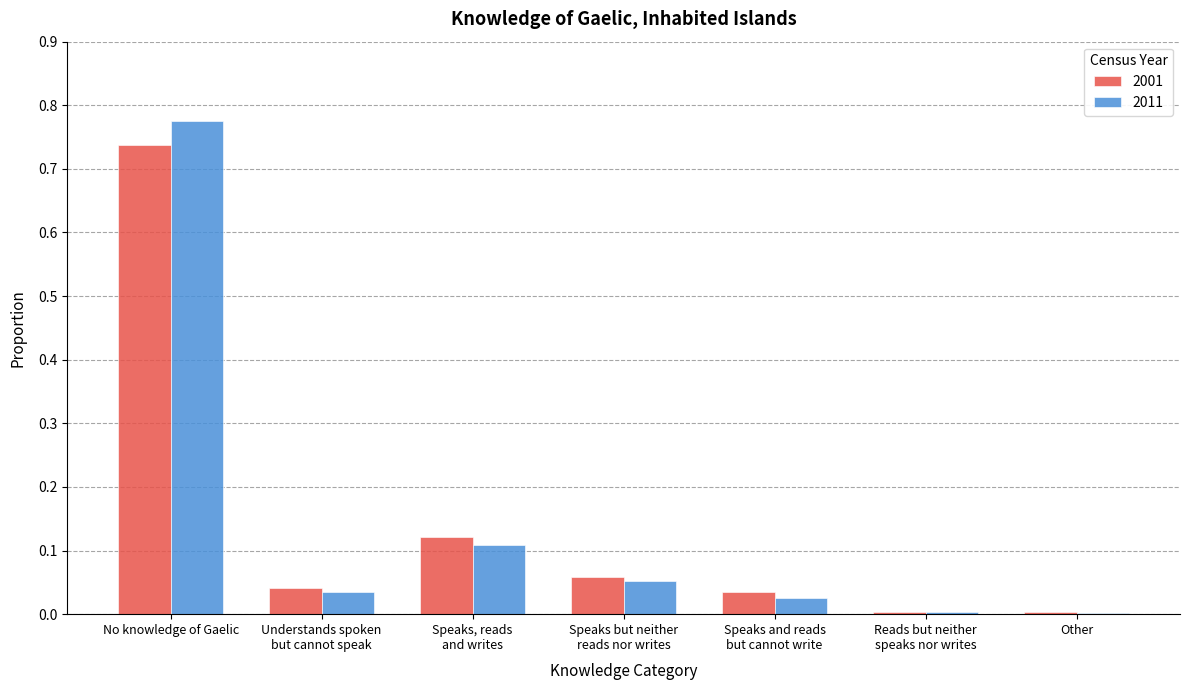

At which label does 2011 reach its peak?

No knowledge of Gaelic